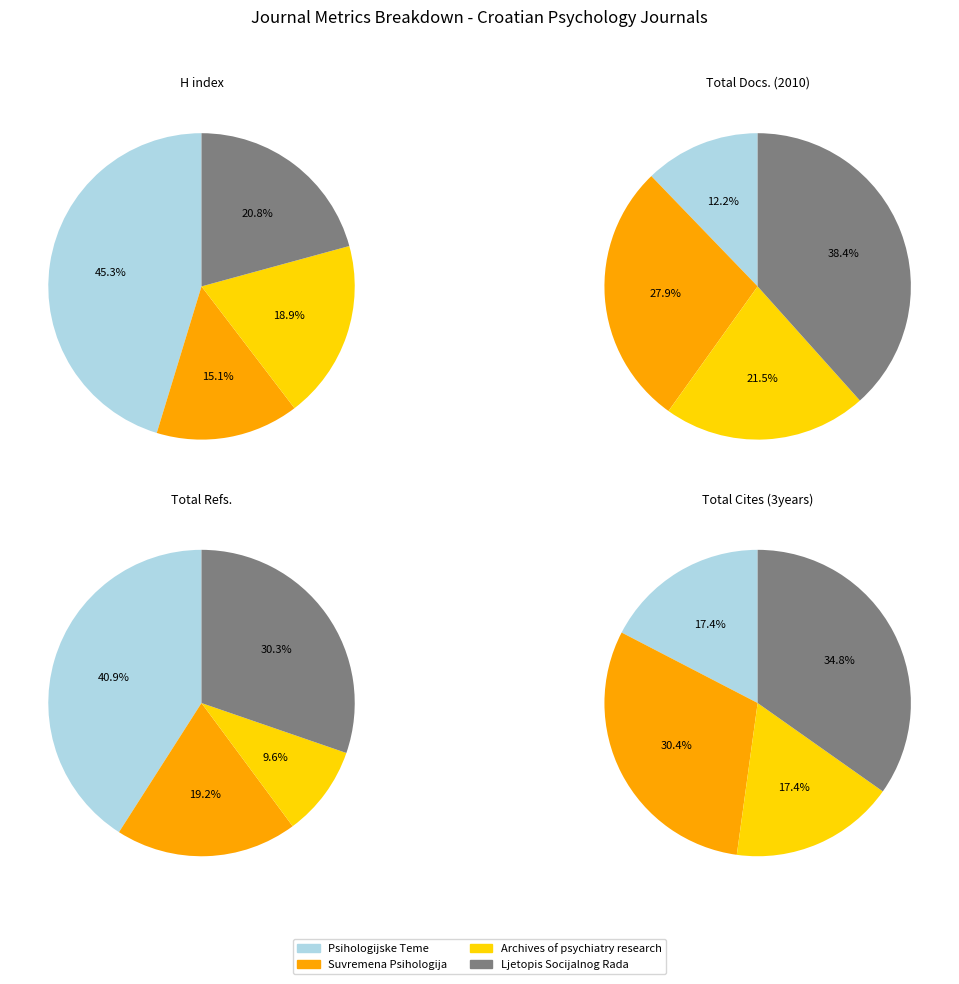

The Ljetopis Socijalnog Rada slice represents 42% of the pie. True or false?

False